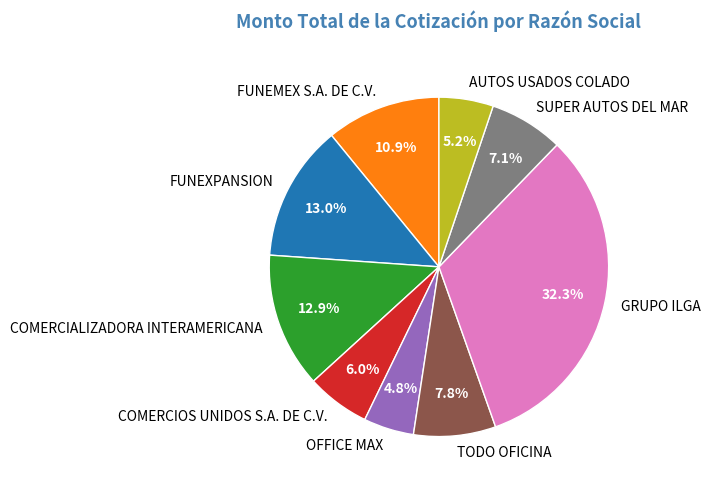

Does any single category account for the majority?

No